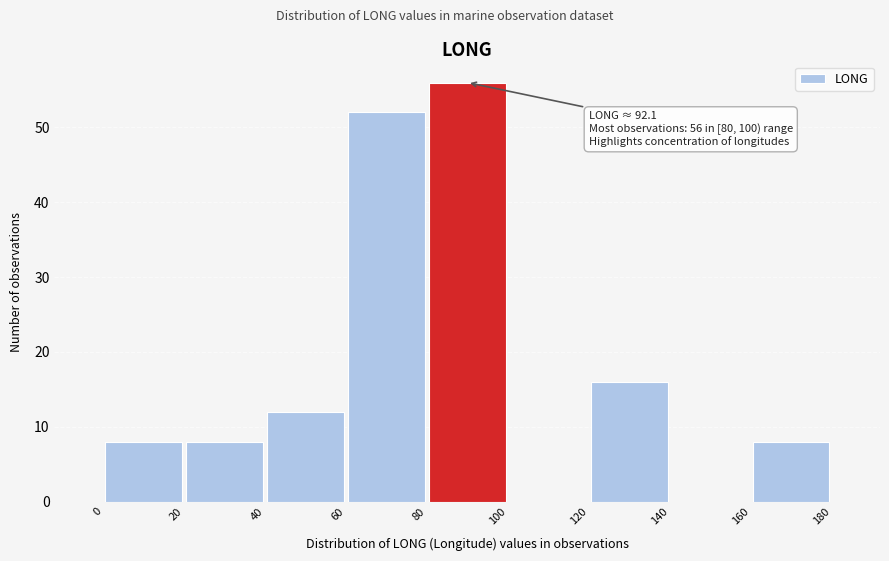

Which range on the x-axis has the tallest bar?

80 to 100